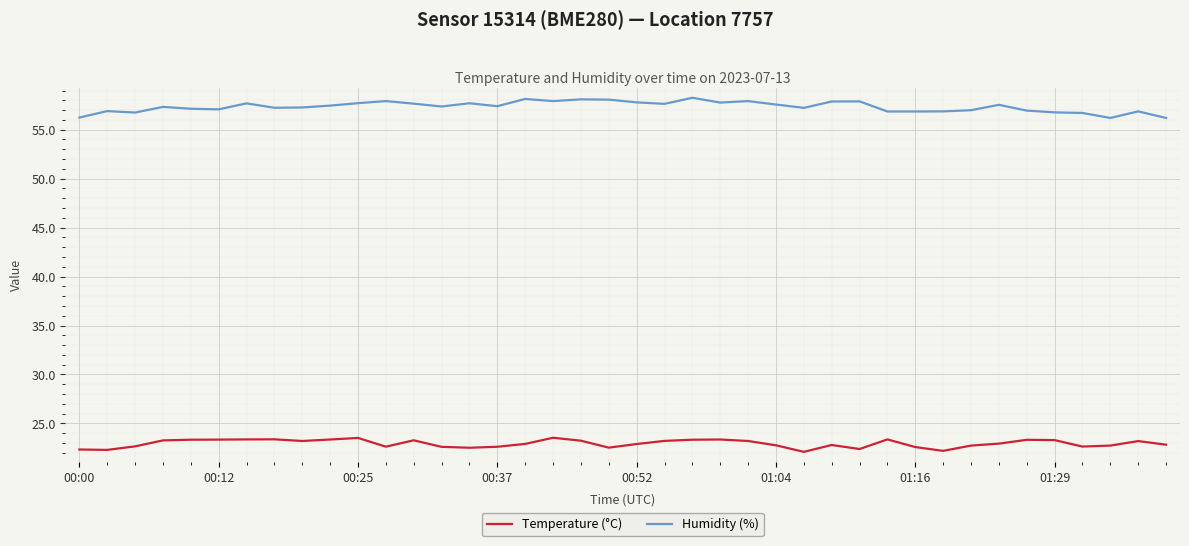

Is this an area chart (filled region under the line)?

No